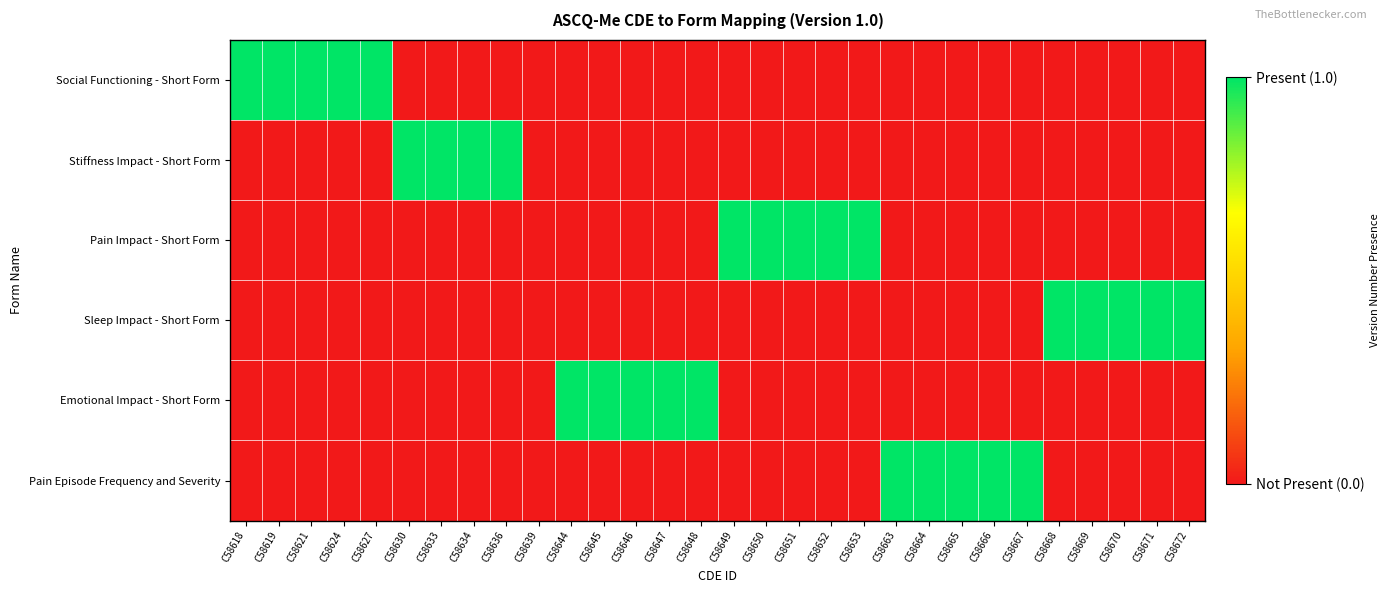

Reading left to right, what are all the values shown in this chart?

Social Functioning - Short Form: C58618=1	C58619=1	C58621=1	C58624=1	C58627=1	C58630=0	C58633=0	C58634=0	C58636=0	C58639=0	C58644=0	C58645=0	C58646=0	C58647=0	C58648=0	C58649=0	C58650=0	C58651=0	C58652=0	C58653=0	C58663=0	C58664=0	C58665=0	C58666=0	C58667=0	C58668=0	C58669=0	C58670=0	C58671=0	C58672=0
Stiffness Impact - Short Form: C58618=0	C58619=0	C58621=0	C58624=0	C58627=0	C58630=1	C58633=1	C58634=1	C58636=1	C58639=0	C58644=0	C58645=0	C58646=0	C58647=0	C58648=0	C58649=0	C58650=0	C58651=0	C58652=0	C58653=0	C58663=0	C58664=0	C58665=0	C58666=0	C58667=0	C58668=0	C58669=0	C58670=0	C58671=0	C58672=0
Pain Impact - Short Form: C58618=0	C58619=0	C58621=0	C58624=0	C58627=0	C58630=0	C58633=0	C58634=0	C58636=0	C58639=0	C58644=0	C58645=0	C58646=0	C58647=0	C58648=0	C58649=1	C58650=1	C58651=1	C58652=1	C58653=1	C58663=0	C58664=0	C58665=0	C58666=0	C58667=0	C58668=0	C58669=0	C58670=0	C58671=0	C58672=0
Sleep Impact - Short Form: C58618=0	C58619=0	C58621=0	C58624=0	C58627=0	C58630=0	C58633=0	C58634=0	C58636=0	C58639=0	C58644=0	C58645=0	C58646=0	C58647=0	C58648=0	C58649=0	C58650=0	C58651=0	C58652=0	C58653=0	C58663=0	C58664=0	C58665=0	C58666=0	C58667=0	C58668=1	C58669=1	C58670=1	C58671=1	C58672=1
Emotional Impact - Short Form: C58618=0	C58619=0	C58621=0	C58624=0	C58627=0	C58630=0	C58633=0	C58634=0	C58636=0	C58639=0	C58644=1	C58645=1	C58646=1	C58647=1	C58648=1	C58649=0	C58650=0	C58651=0	C58652=0	C58653=0	C58663=0	C58664=0	C58665=0	C58666=0	C58667=0	C58668=0	C58669=0	C58670=0	C58671=0	C58672=0
Pain Episode Frequency and Severity: C58618=0	C58619=0	C58621=0	C58624=0	C58627=0	C58630=0	C58633=0	C58634=0	C58636=0	C58639=0	C58644=0	C58645=0	C58646=0	C58647=0	C58648=0	C58649=0	C58650=0	C58651=0	C58652=0	C58653=0	C58663=1	C58664=1	C58665=1	C58666=1	C58667=1	C58668=0	C58669=0	C58670=0	C58671=0	C58672=0